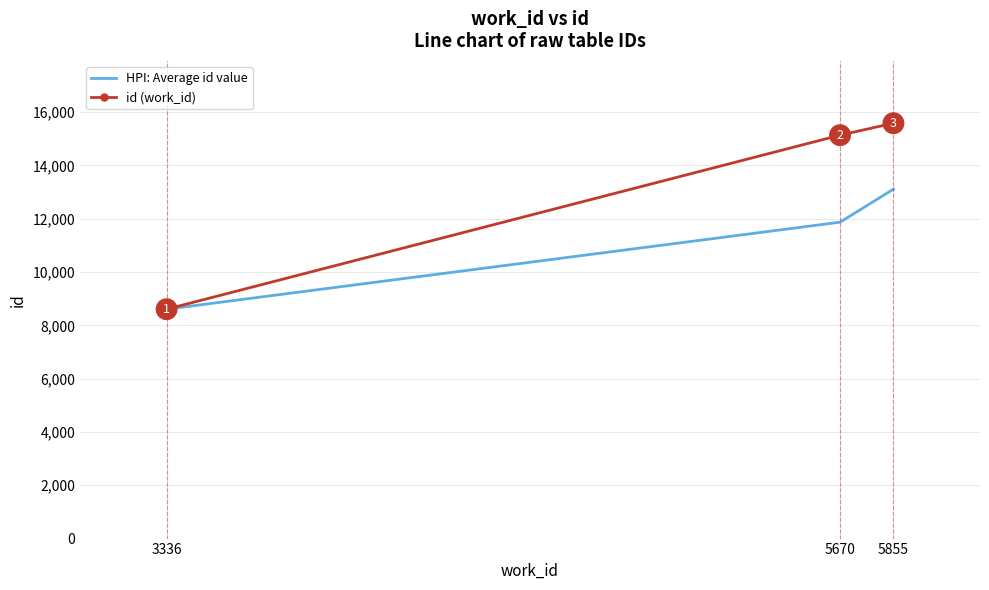

Which series changed the most between 5670 and 5855?

HPI: Average id value